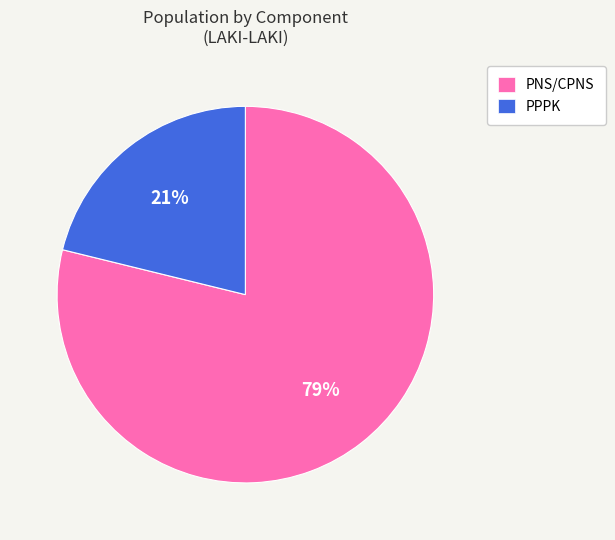

To the nearest percent, what is the difference between the PPPK and PNS/CPNS slice percentages?

58%